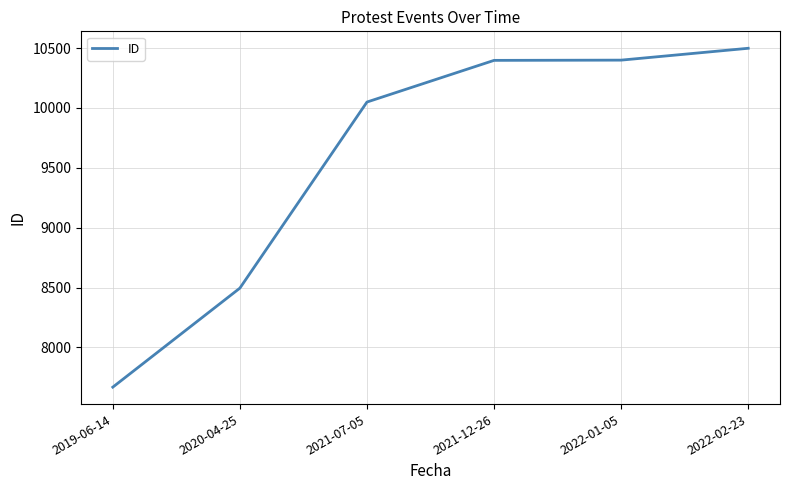

True or false: there are more than 1 points higher than both neighbors.

False